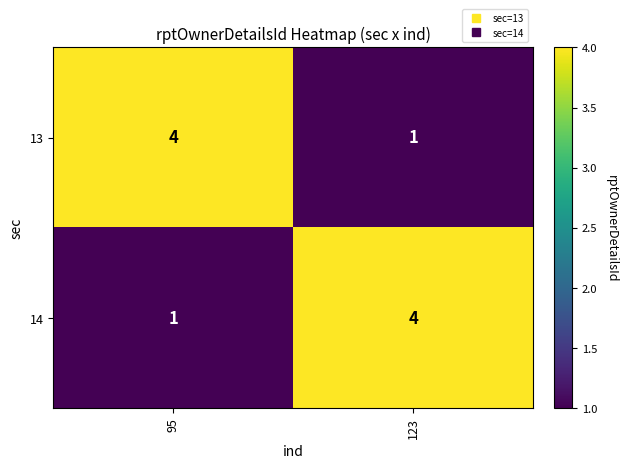

What is the maximum value shown in the chart?

4